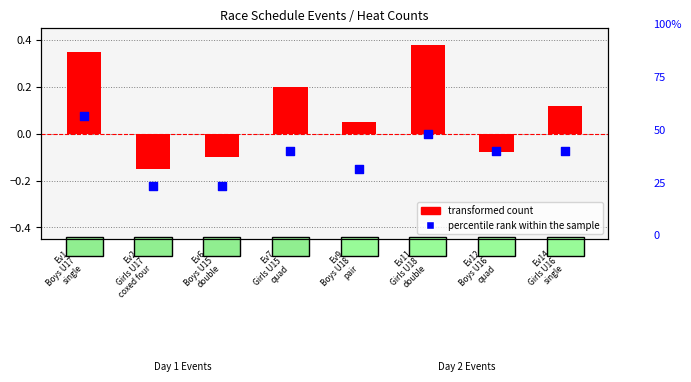

What are all the series names shown in the legend?

transformed count, percentile rank within the sample